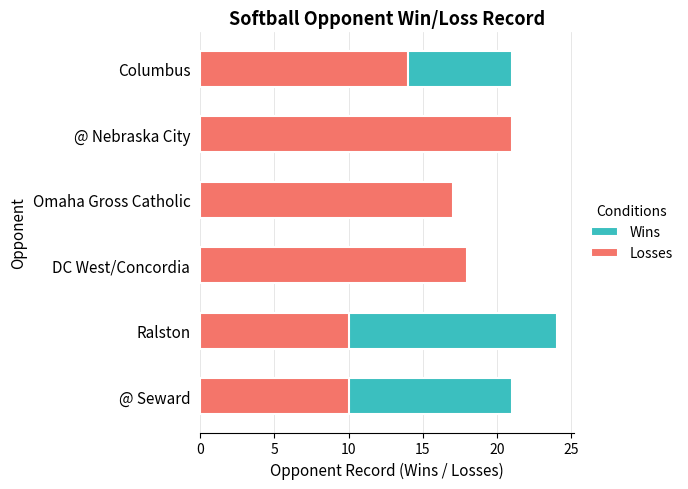

What is the value of the Losses bar at the 3rd from the left?

18